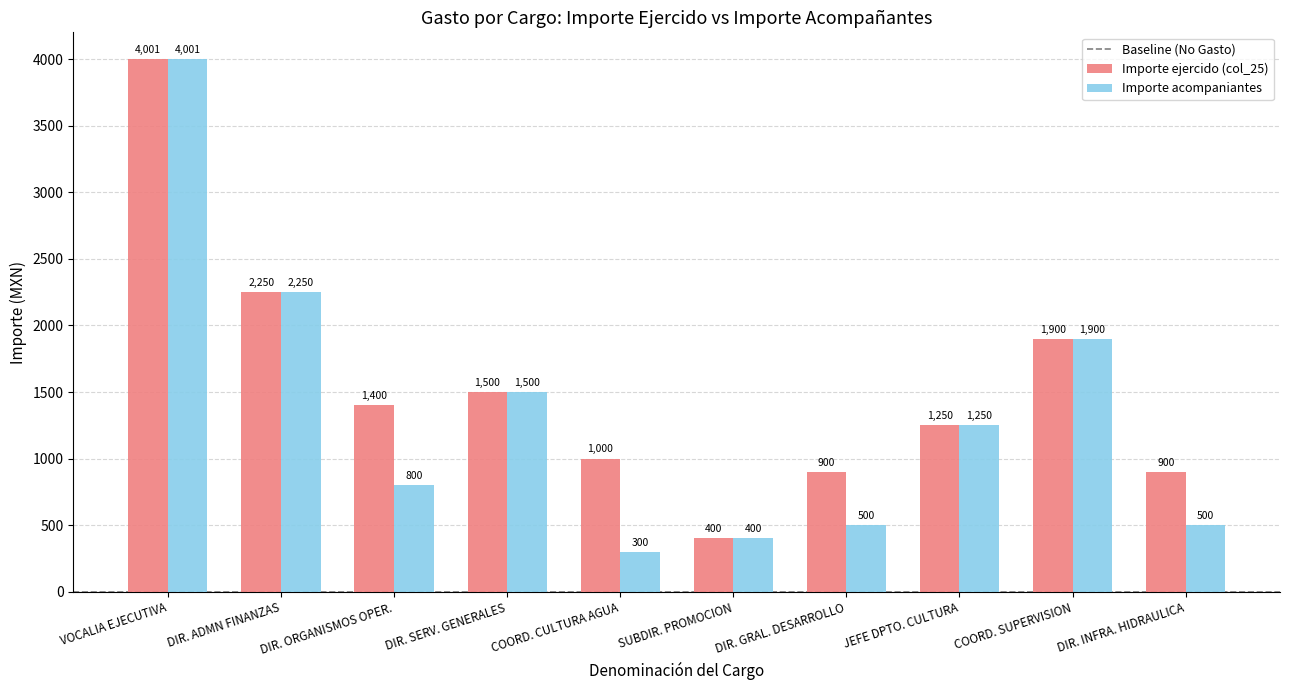

What is the total value across all series at JEFE DPTO. CULTURA?

2500.0